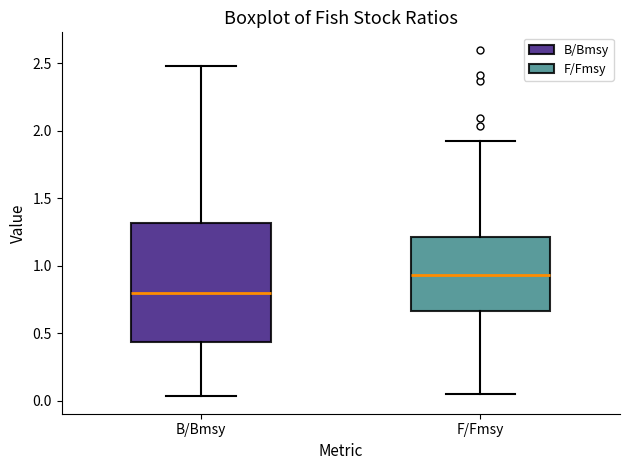

Reading left to right, transcribe this box plot: for each box, give where its median line is, the range the box spans, and where its two whiskers end, as read against the y-axis. The values are not printed on the chart, so give them approximately, as read against the axis.

B/Bmsy: median 0.80, box 0.45 to 1.30, whiskers 0.05 to 2.50
F/Fmsy: median 0.95, box 0.65 to 1.20, whiskers 0.05 to 1.95